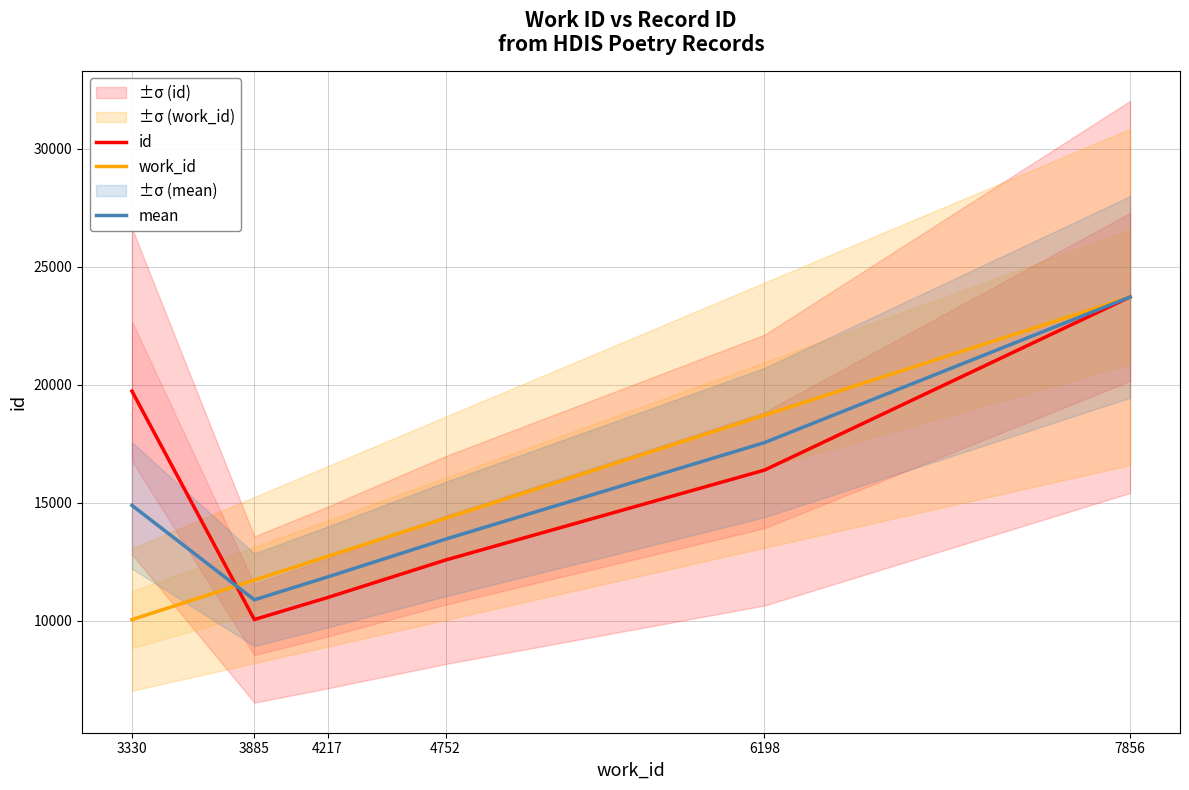

How many times do mean and work_id cross each other?

1